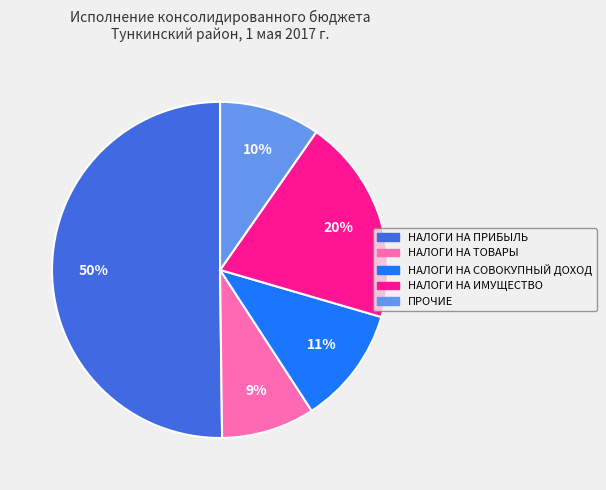

Rank the categories by value from highest to lowest.

НАЛОГИ НА ПРИБЫЛЬ, НАЛОГИ НА ИМУЩЕСТВО, НАЛОГИ НА СОВОКУПНЫЙ ДОХОД, ПРОЧИЕ, НАЛОГИ НА ТОВАРЫ